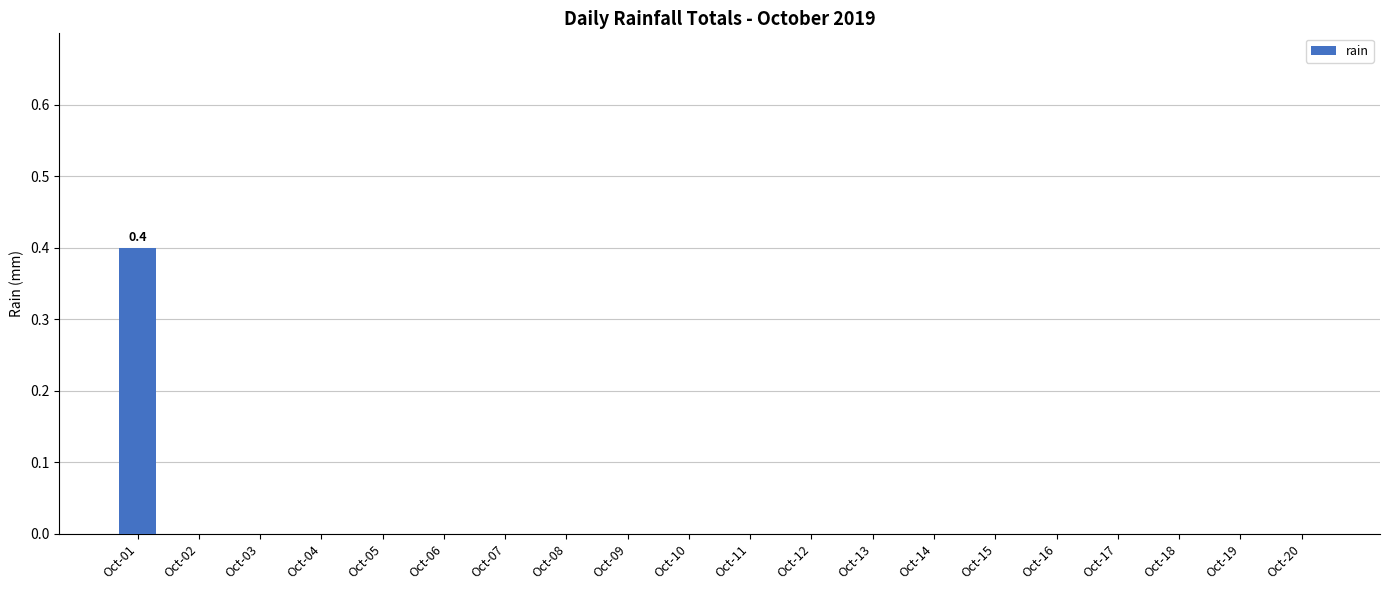

The value at Oct-14 is 0.2. True or false?

False